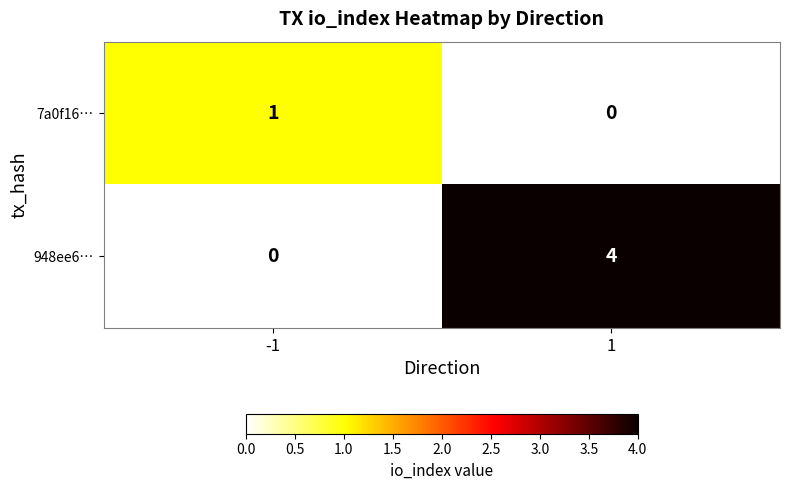

How many positive values does the 948ee6… series have?

1